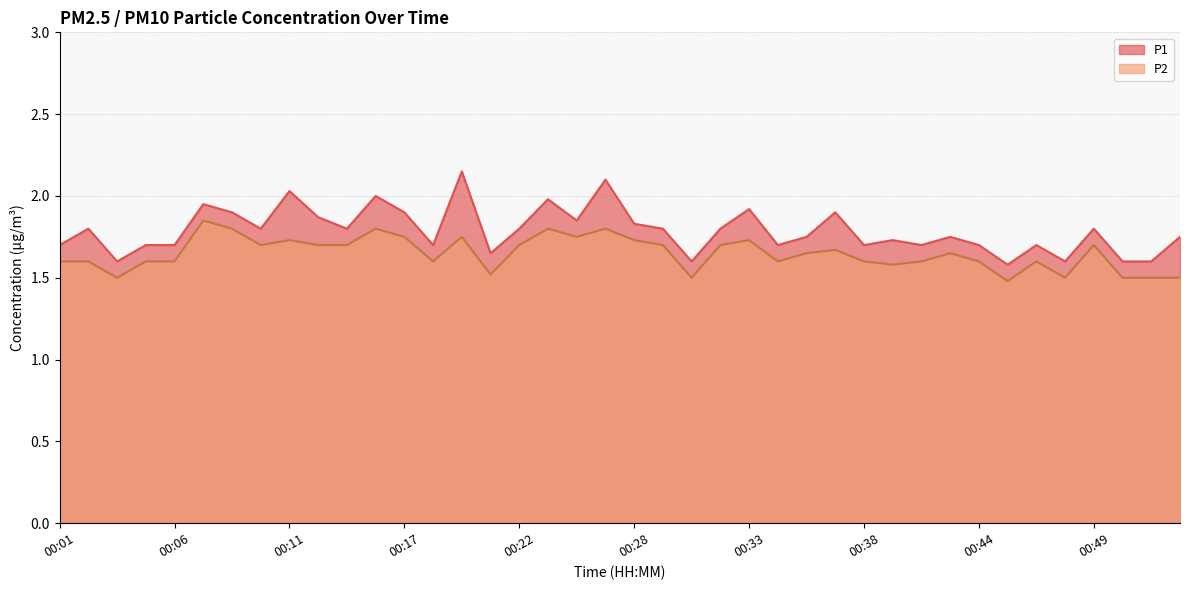

Is it true that P1 equals 2.5 at 00:32?

False